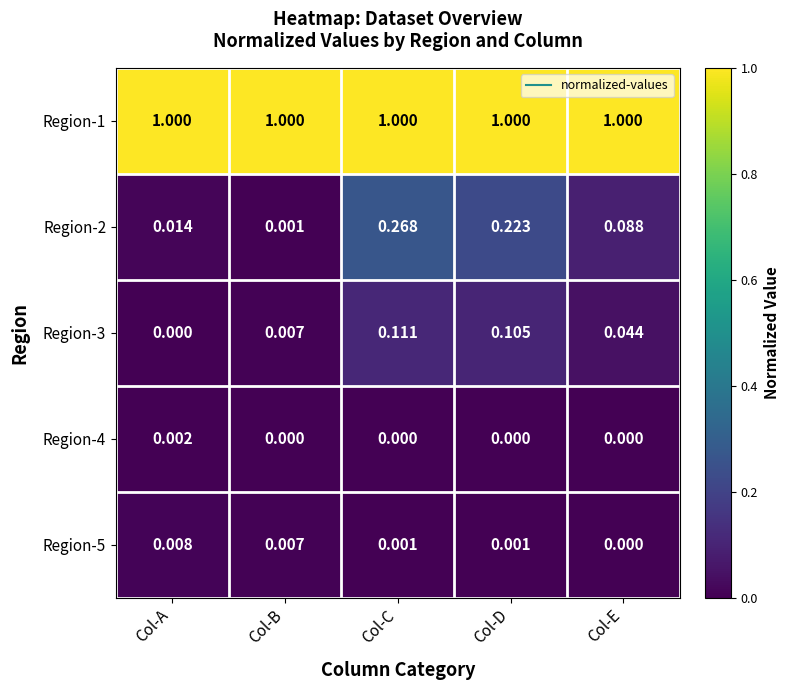

Which category has the highest value in the Region-3 series?

Col-C